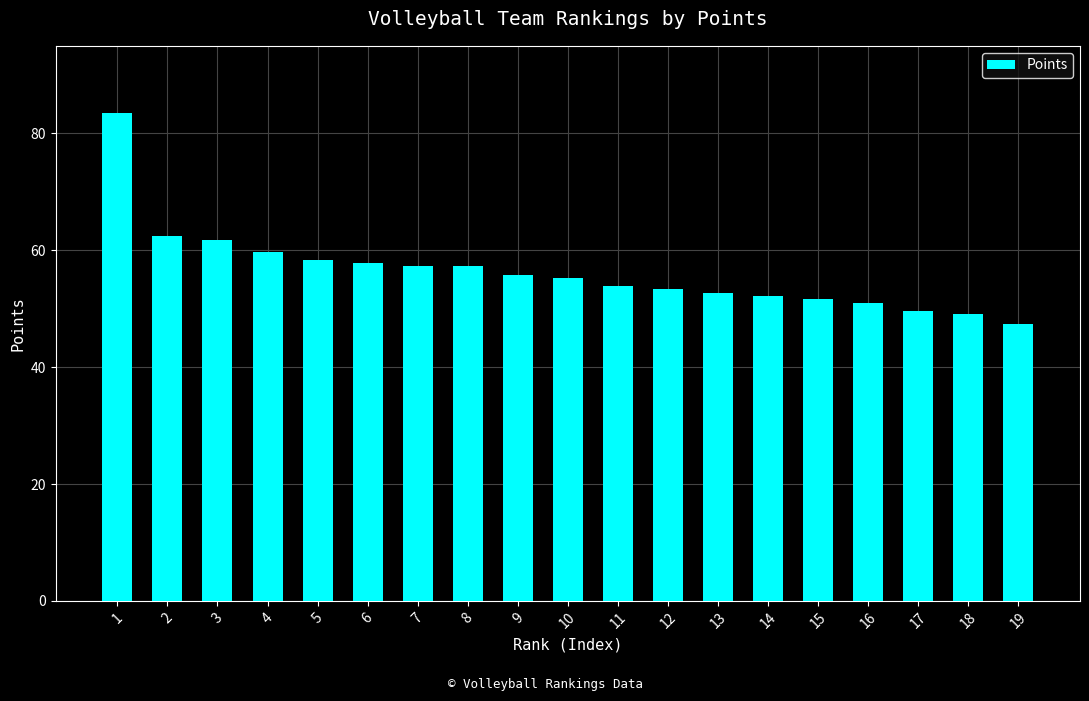

Are the bars horizontal?

No